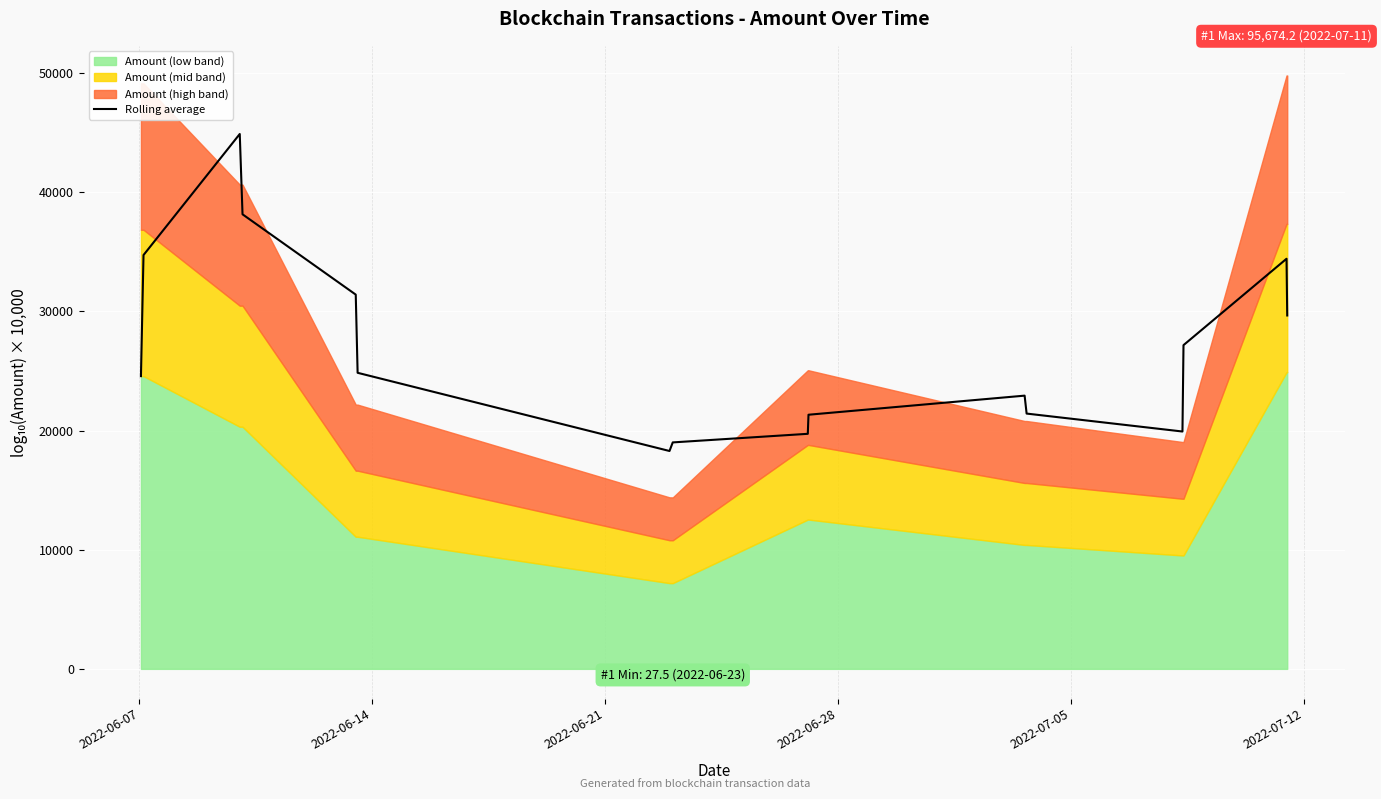

How many points are lower than both their immediate neighbors (excluding endpoints)?

2